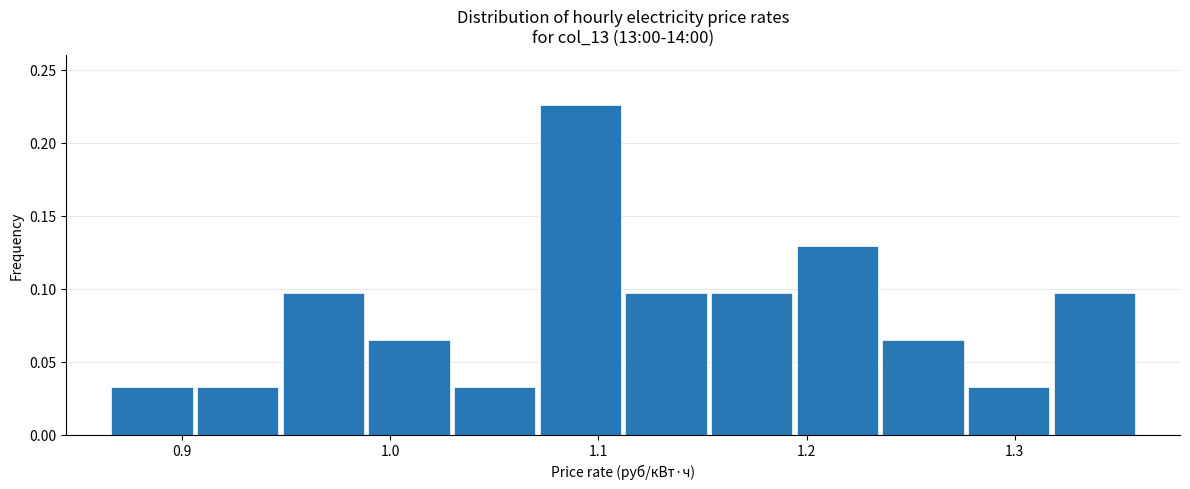

What is the height of the bar covering 0.86 to 0.91 on the x-axis? Neither the bar edges nor the heights are printed on the chart, so give them approximately, as read against the axes.

0.030